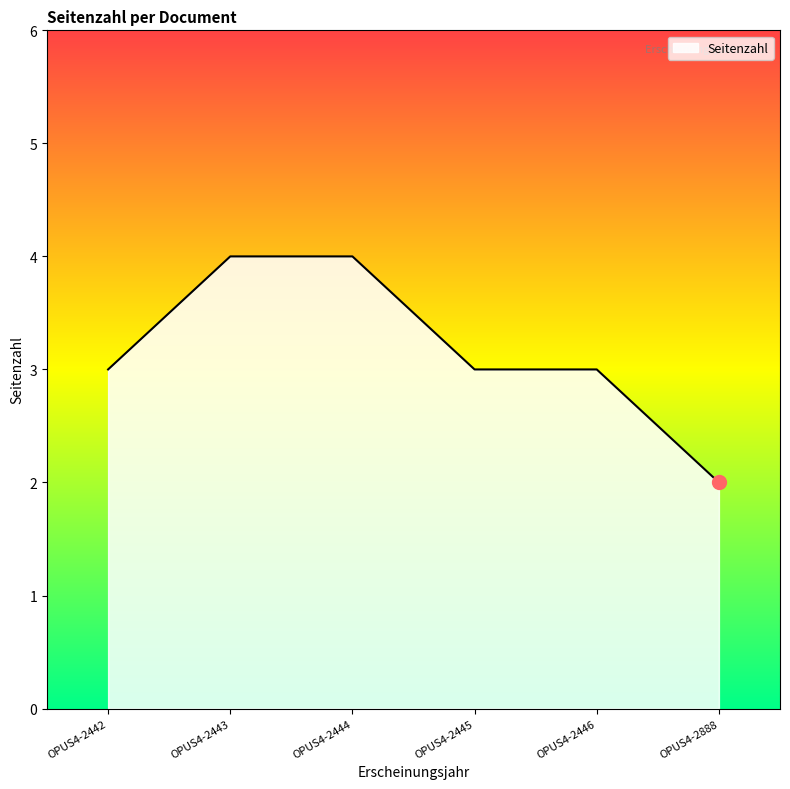

At which category does the chart reach its minimum across all series?

OPUS4-2888